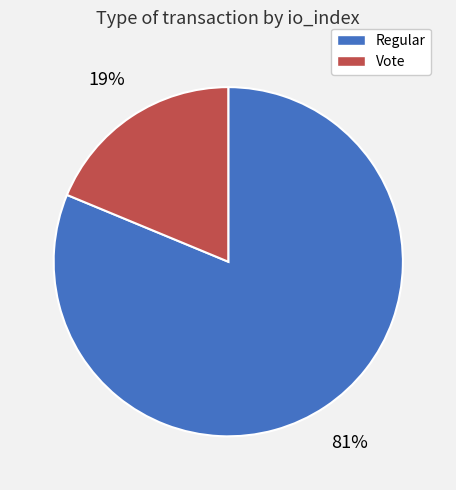

What is the ratio of the value at Vote to the value at Regular?

0.2